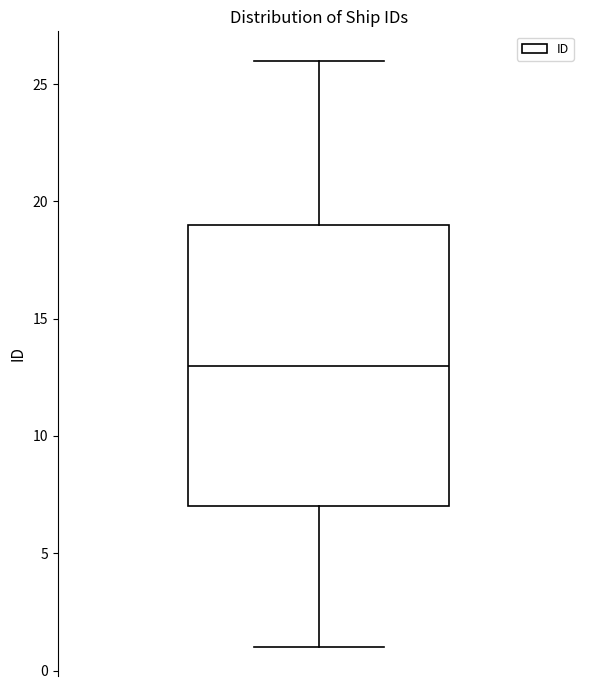

Read this box plot against the y-axis: the position of the median line, the range covered by the box, and the ends of both whiskers. The values are not printed on the chart, so give them approximately, as read against the axis.

median 13, box 7 to 19, whiskers 1 to 26